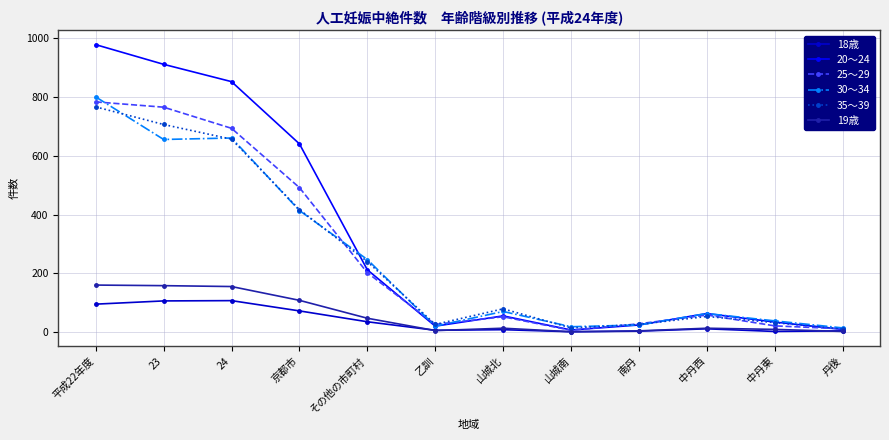

Which series has the largest range (max minus min)?

20～24